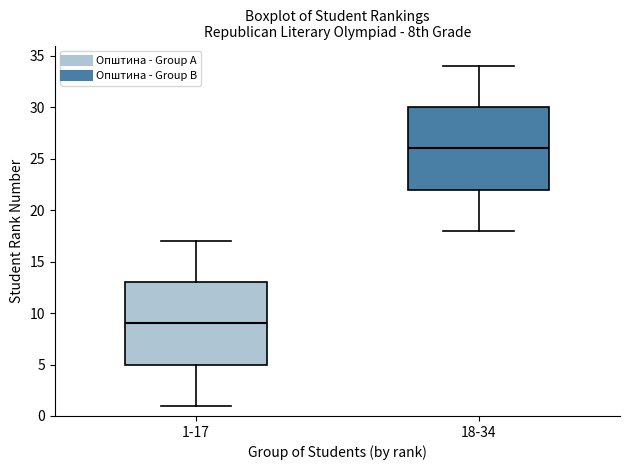

Reading left to right, transcribe this box plot: for each box, give where its median line is, the range the box spans, and where its two whiskers end, as read against the y-axis. The values are not printed on the chart, so give them approximately, as read against the axis.

1-17: median 9, box 5 to 13, whiskers 1 to 17
18-34: median 26, box 22 to 30, whiskers 18 to 34